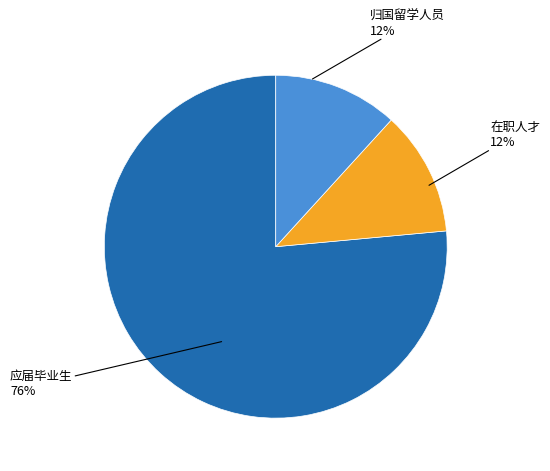

Is there any slice that represents more than half of the pie?

Yes